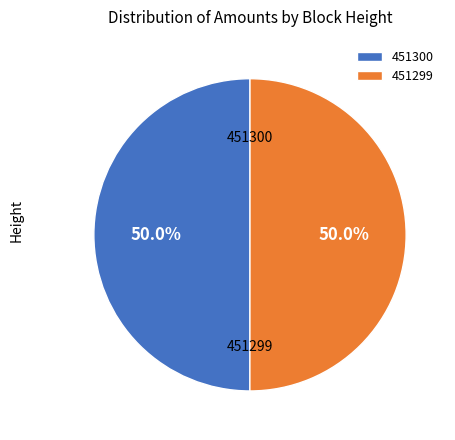

What percentage do 451300 and 451299 together represent?

100.0%